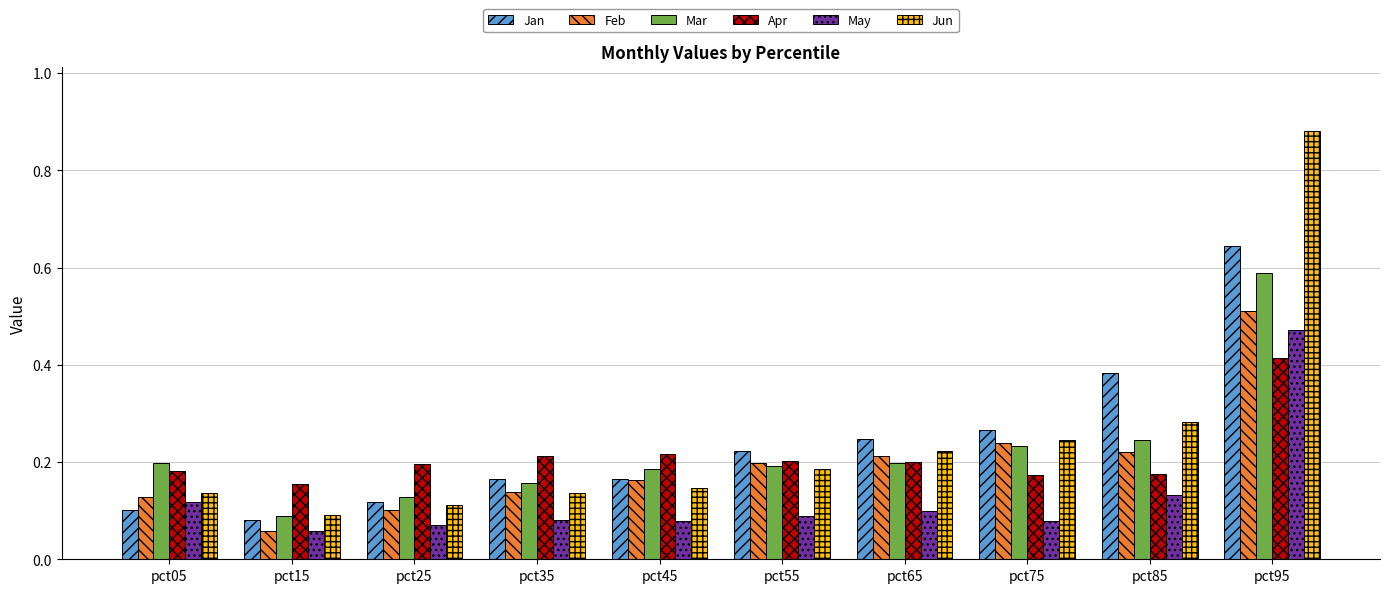

Are the bars grouped side by side (vs. stacked)?

Yes